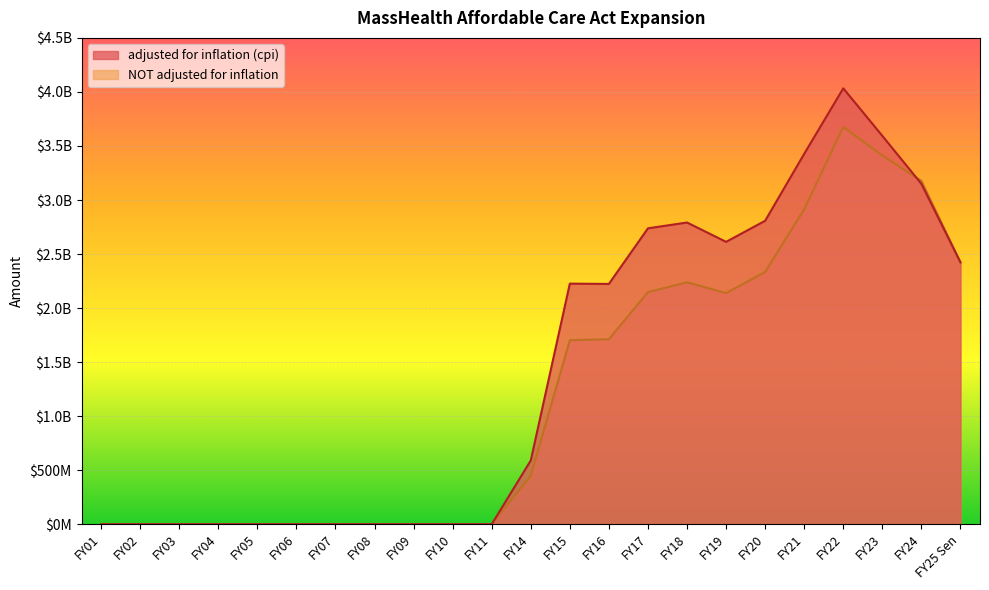

At which label does adjusted for inflation (cpi) first exceed 589864147?

FY15